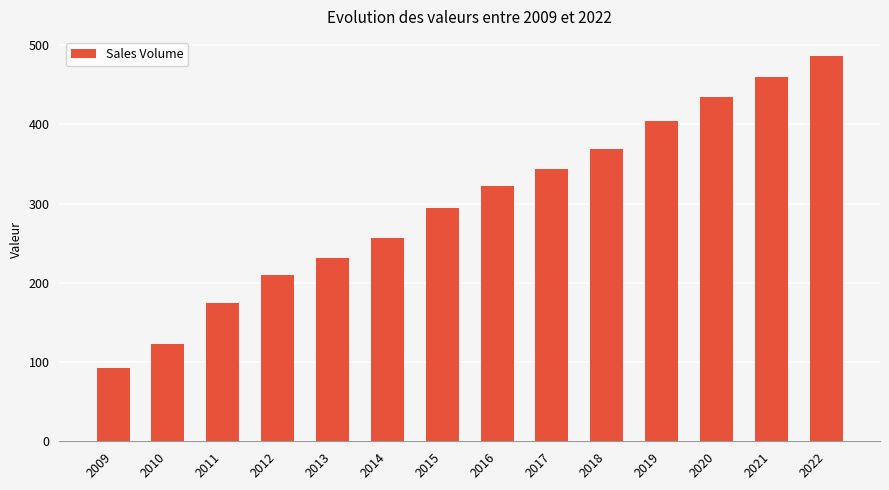

Which label corresponds to the largest value in the chart?

2022